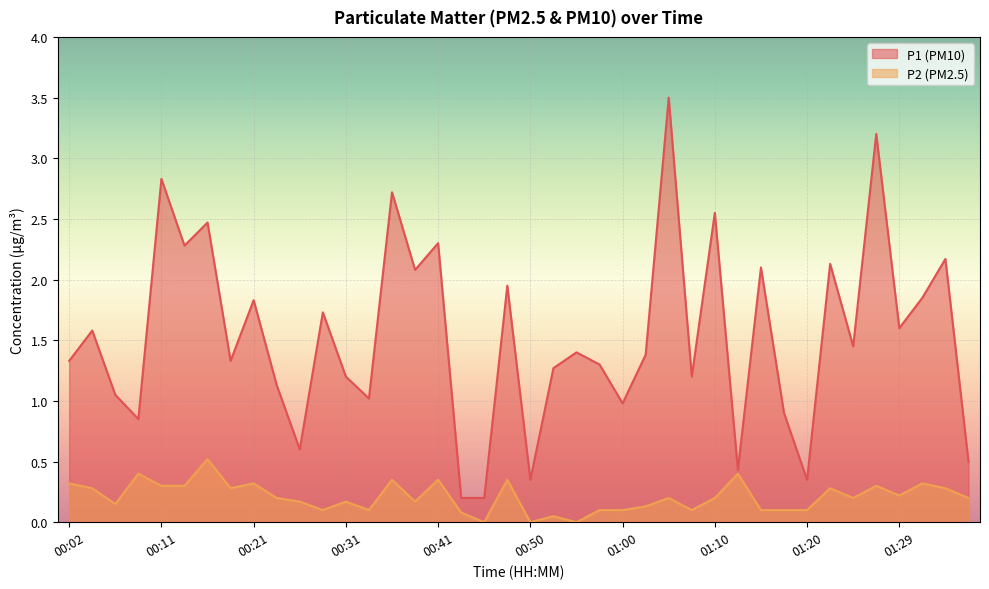

The value of P1 at 00:31 is 1.7. True or false?

False